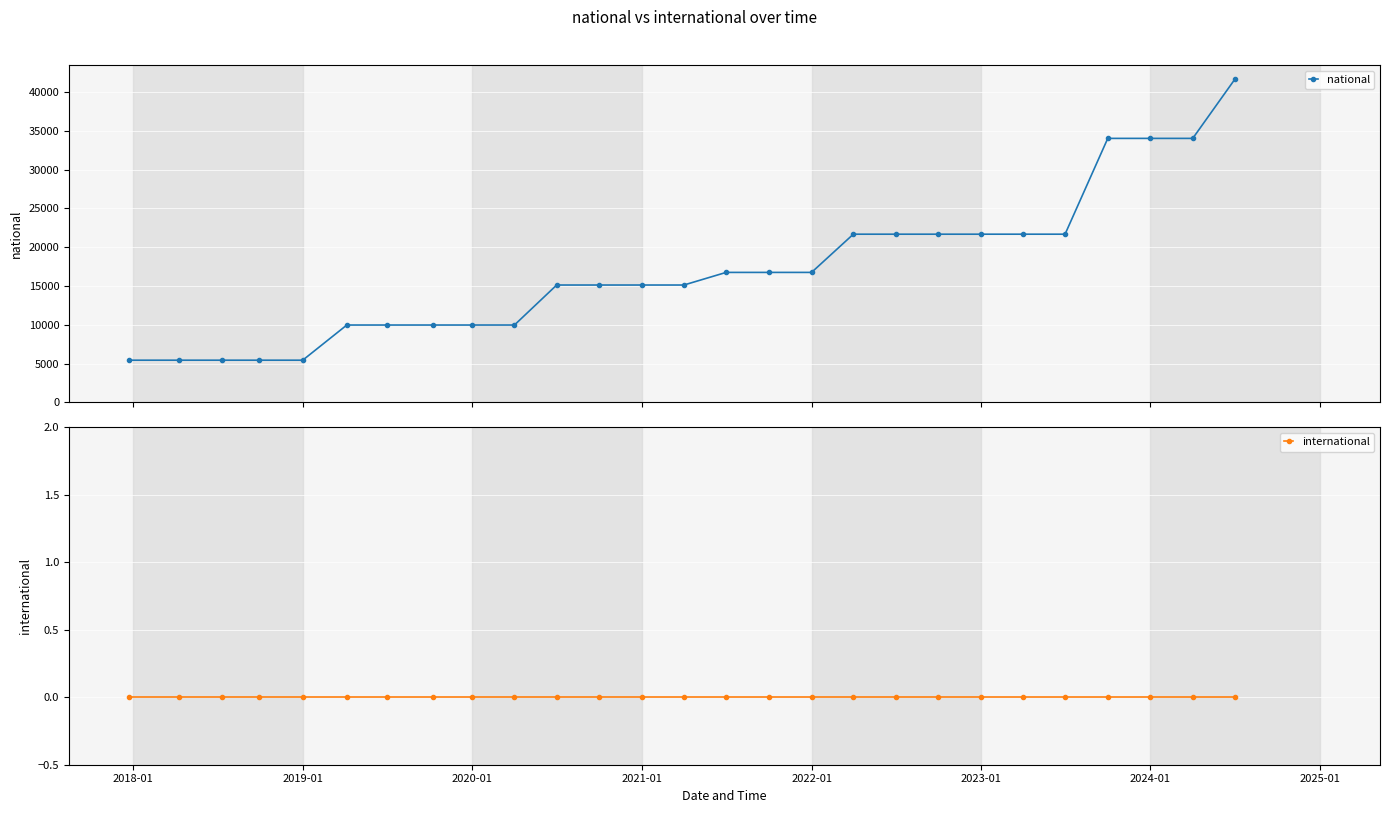

Is this an area chart (filled region under the line)?

No